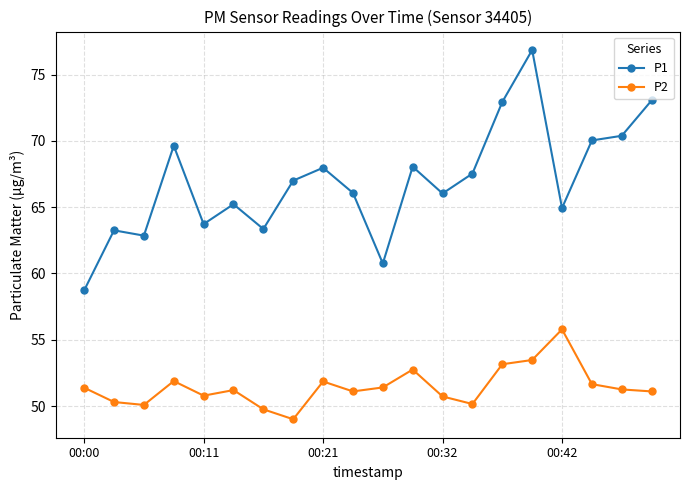

In P1, how many points are lower than both neighbors (excluding endpoints)?

6